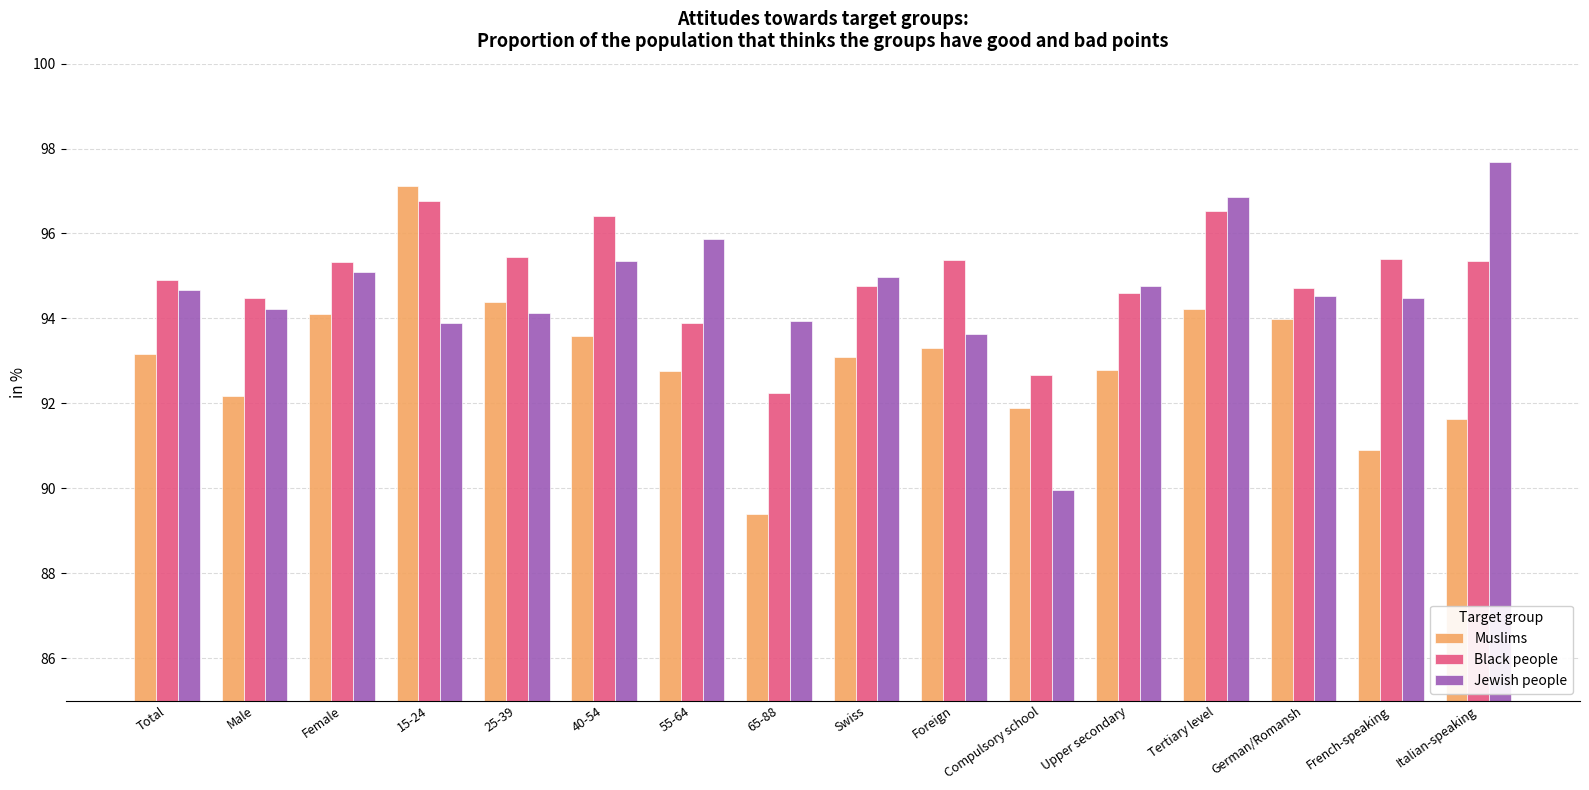

Which series changed the most between 15-24 and 55-64?

Muslims